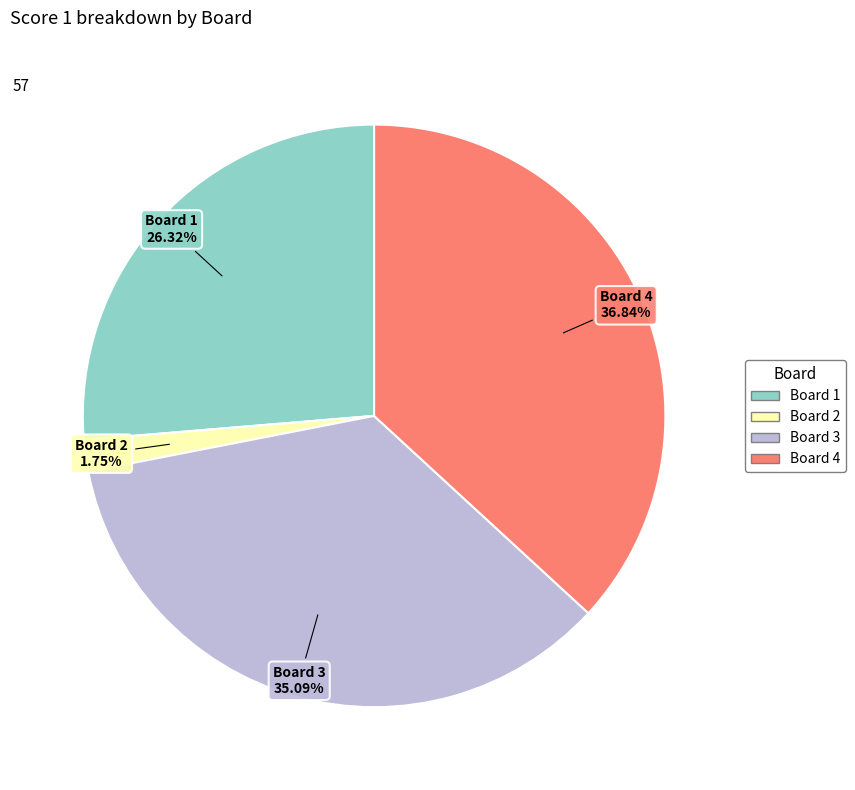

The Board 2 slice represents 2% of the pie. True or false?

True